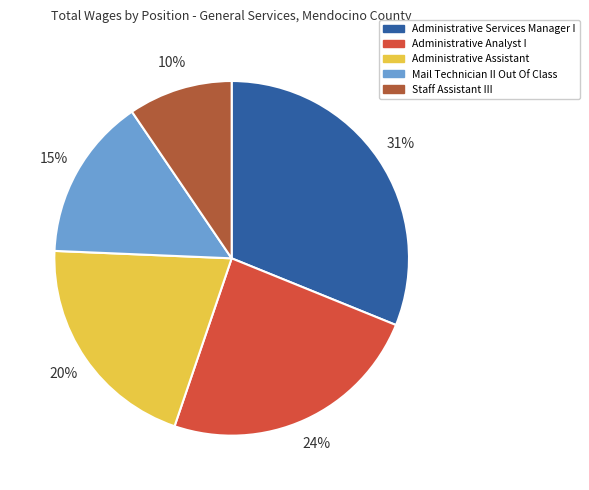

To the nearest percent, what percentage of the pie is Administrative Analyst I?

24%